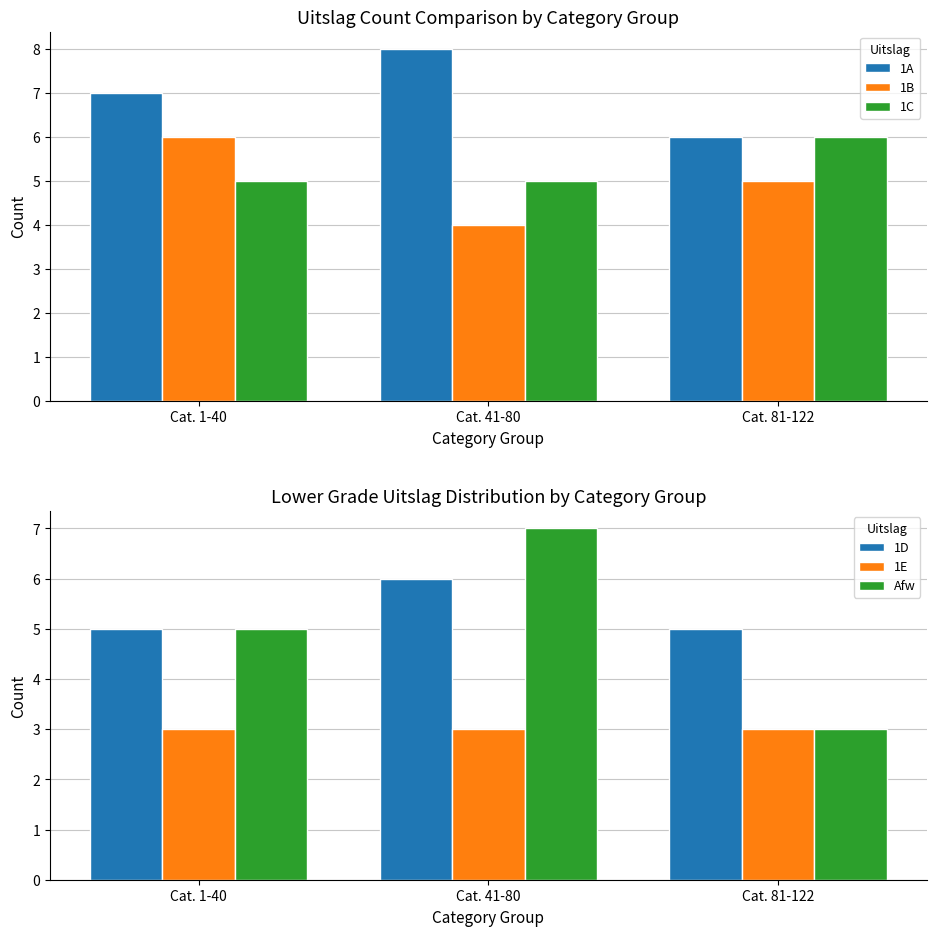

What is the total value across all series at Cat. 1-40?

31